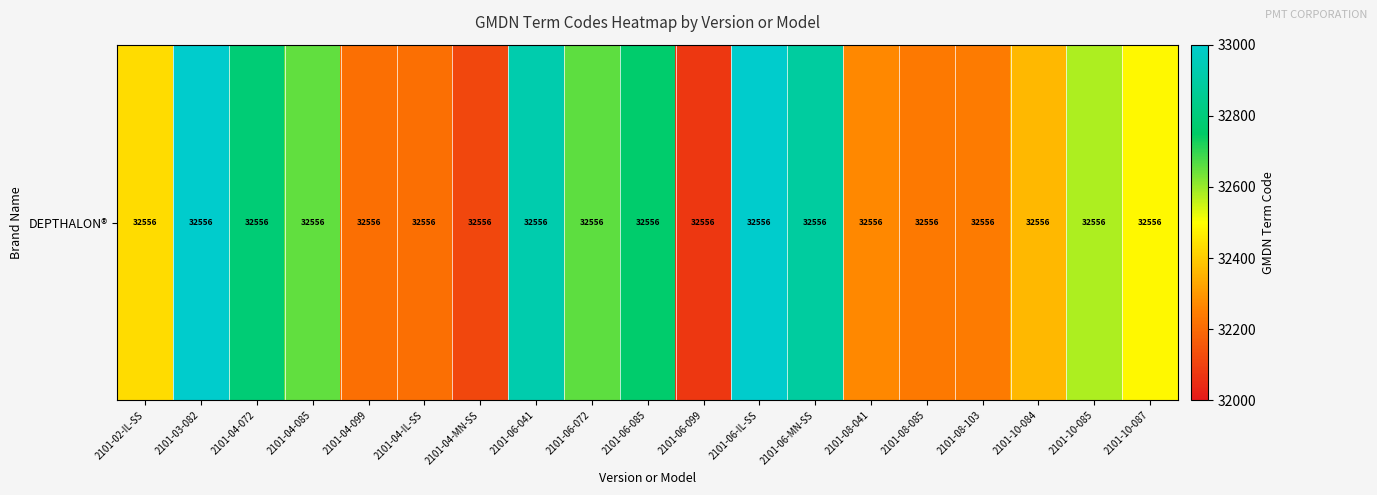

Approximately how many times larger is the value at 2101-08-041 compared to 2101-10-085?

1.0